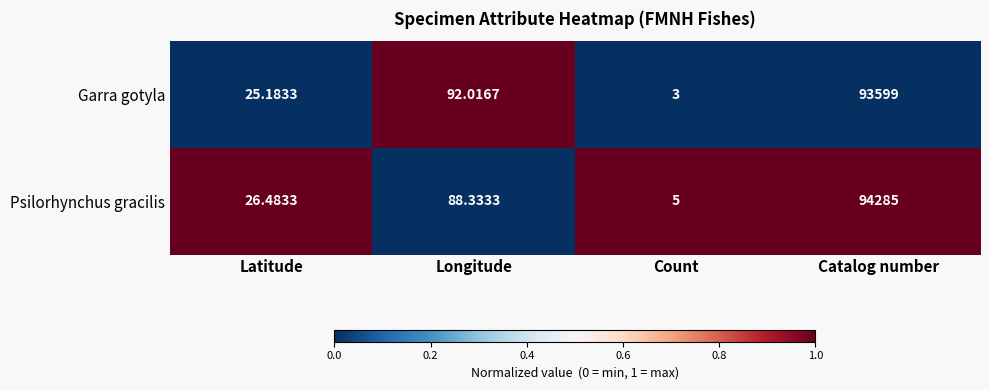

Is the value of Psilorhynchus gracilis at Catalog number greater than the value of Garra gotyla at Catalog number?

Yes